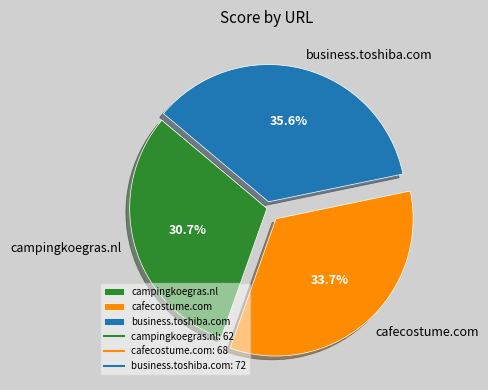

Does any single category account for the majority?

No